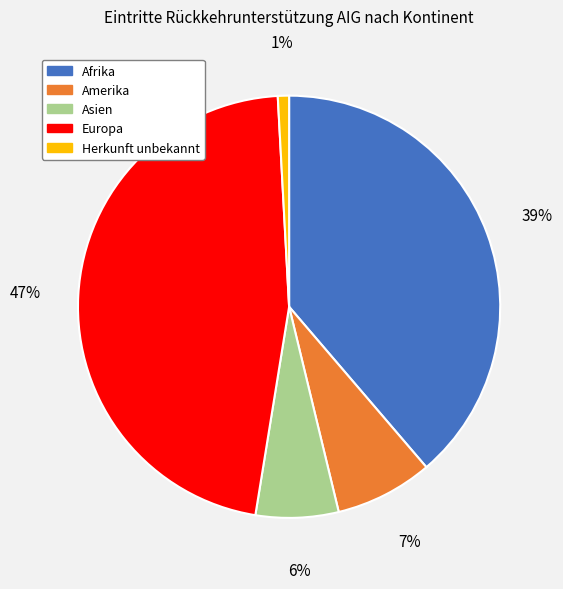

Is there any slice that represents more than half of the pie?

No